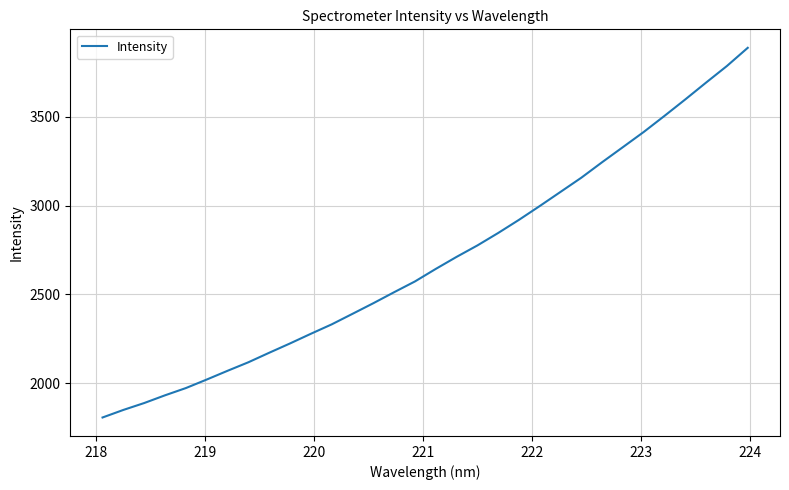

What is the greatest value displayed?

3888.8